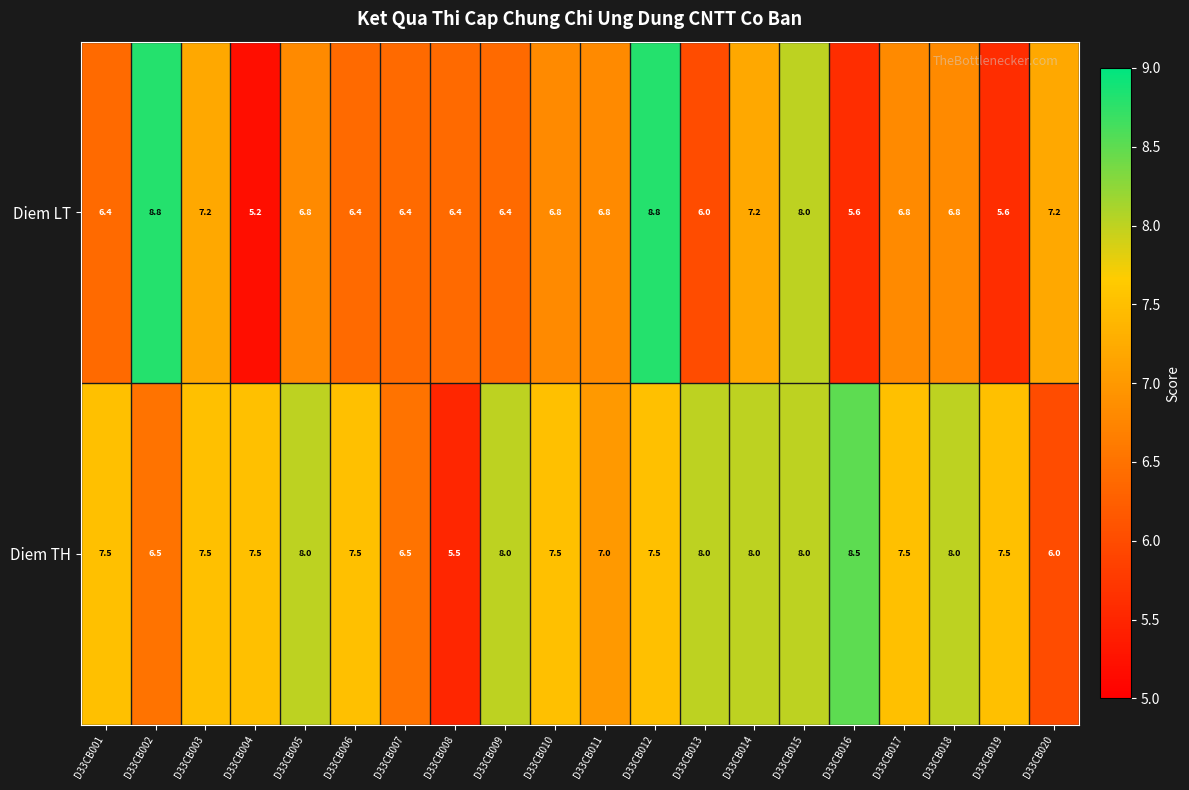

True or false: Diem LT has a value of 3.0 at D33CB009.

False